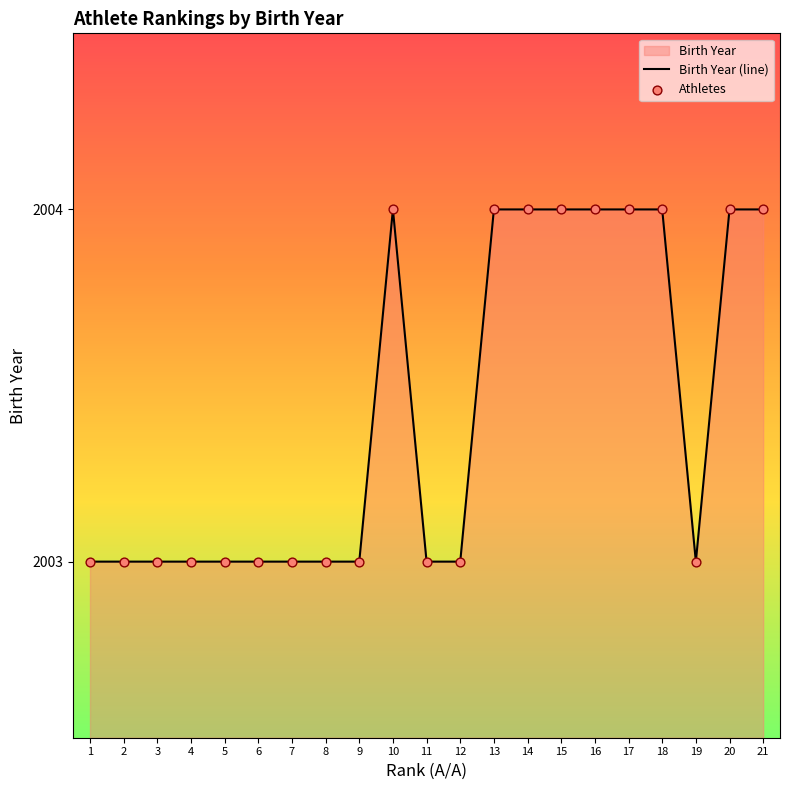

Approximately how many times larger is the value at 17 compared to 20?

1.0